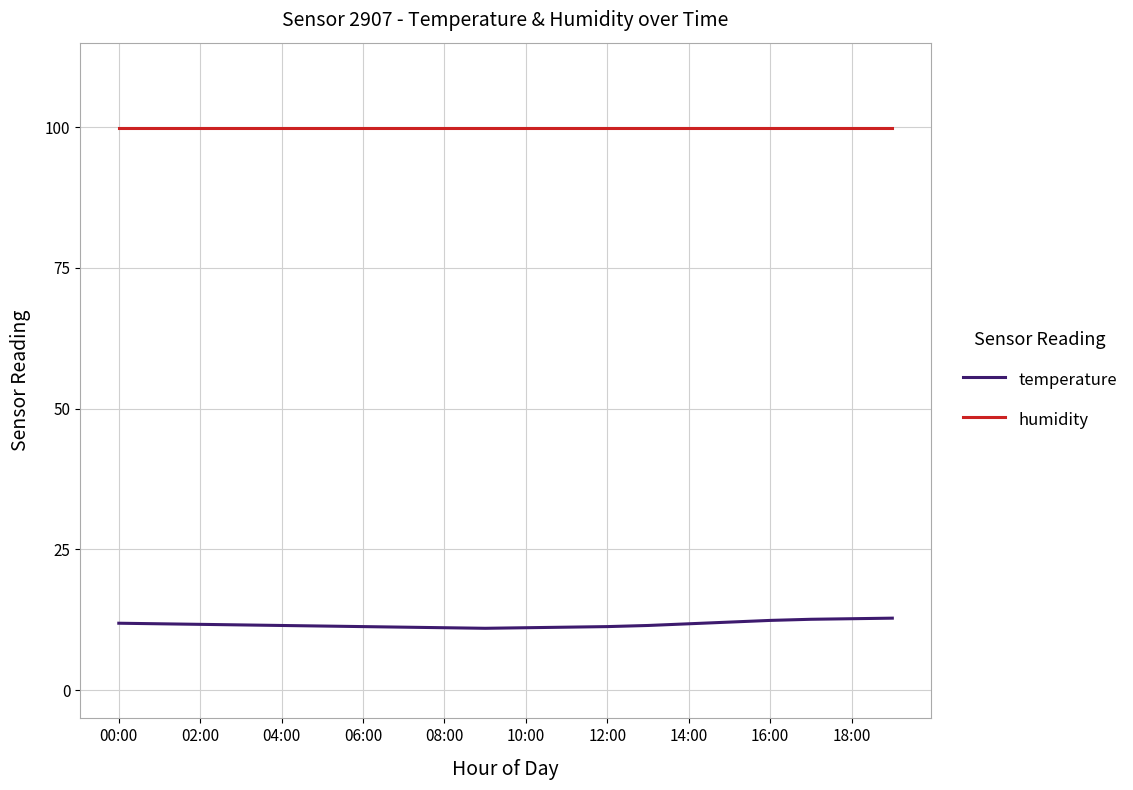

True or false: humidity and temperature cross at least once.

False